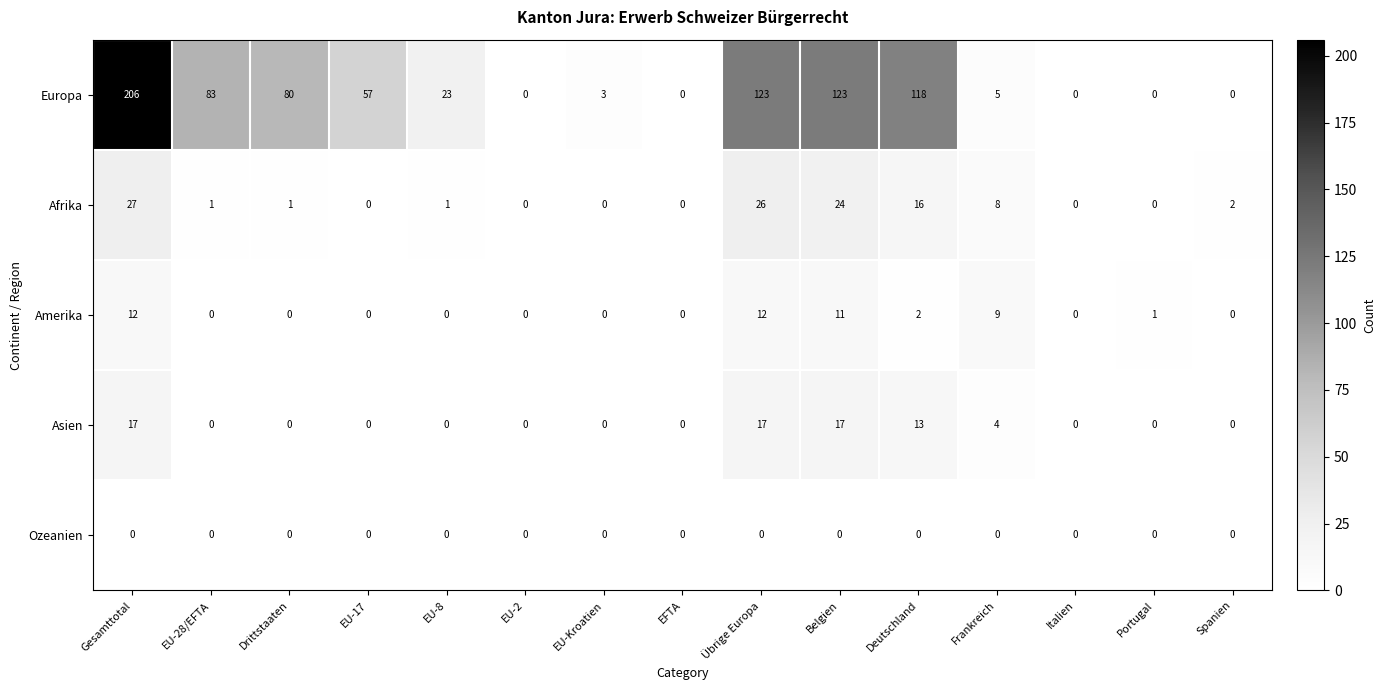

What is the total value across all series at EU-8?

24